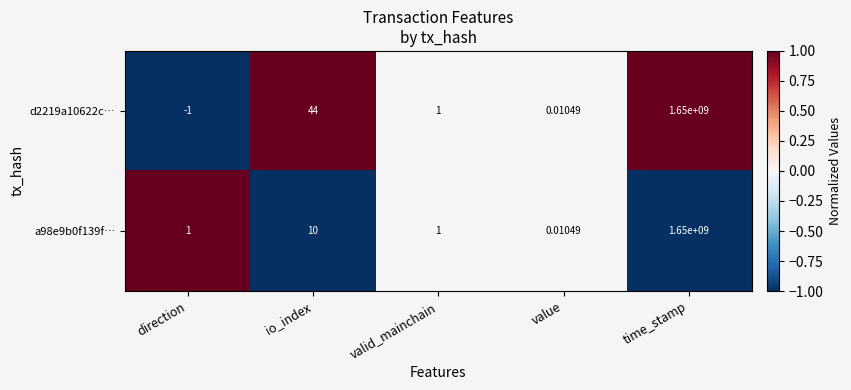

How many data points does each series have?

5